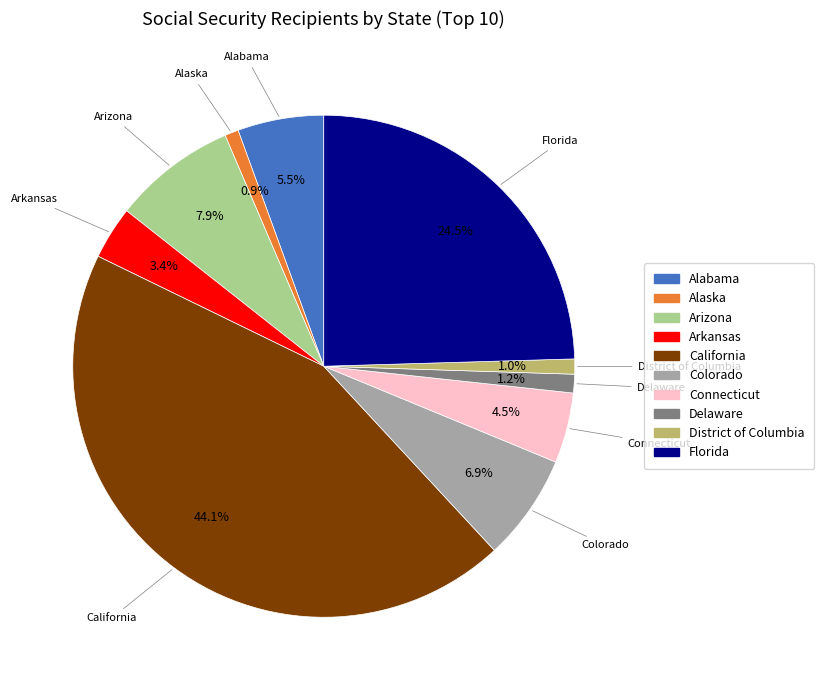

Is it true that Arizona is 8% of the pie?

True